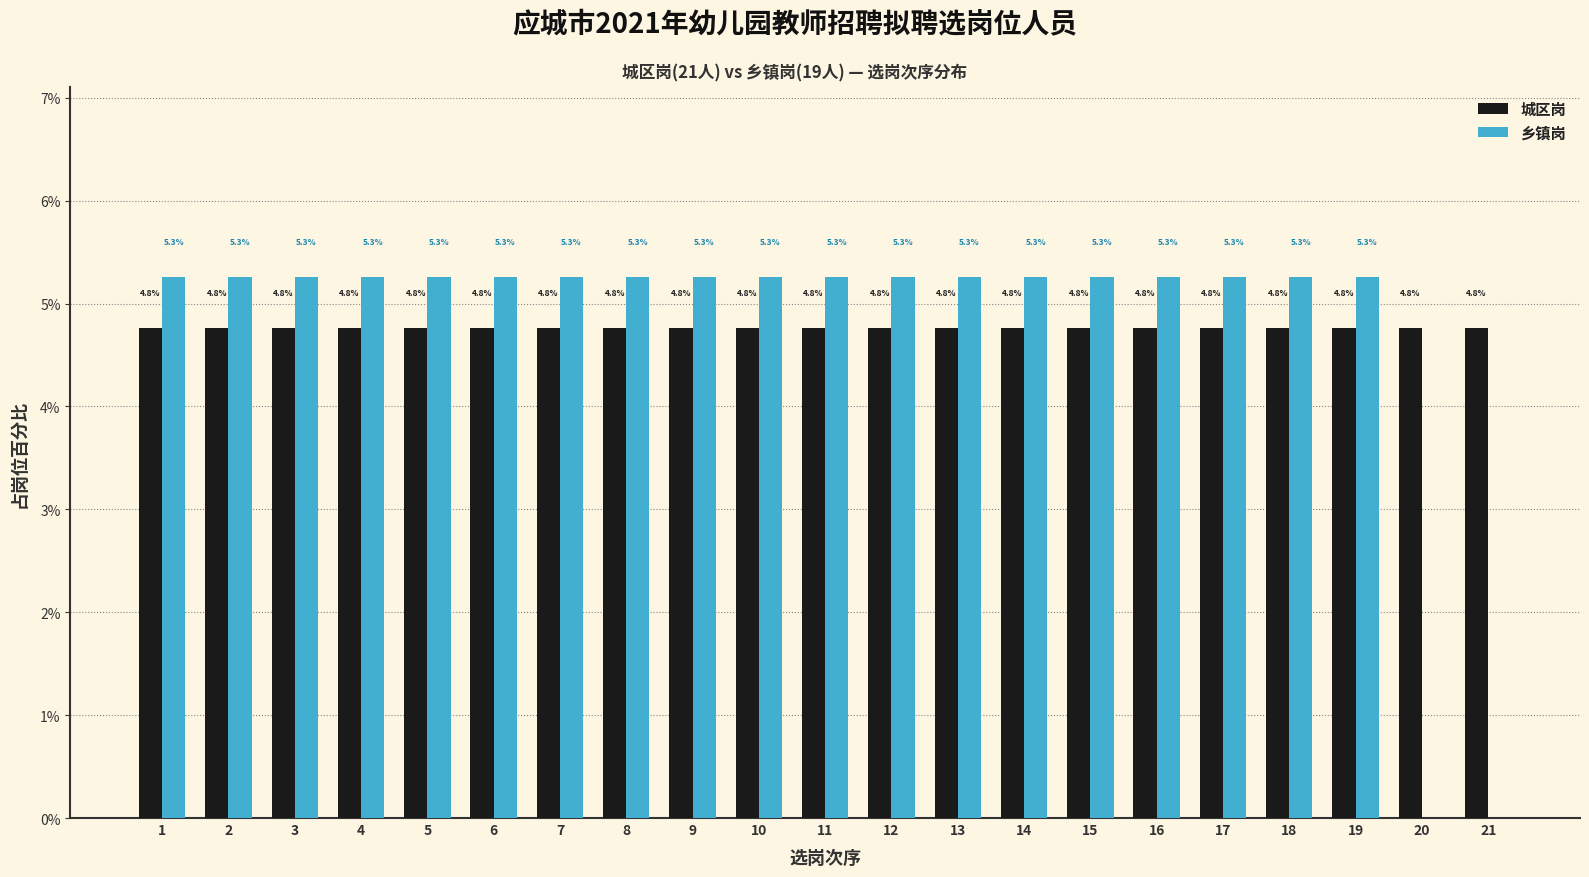

Are the bars grouped side by side (vs. stacked)?

Yes